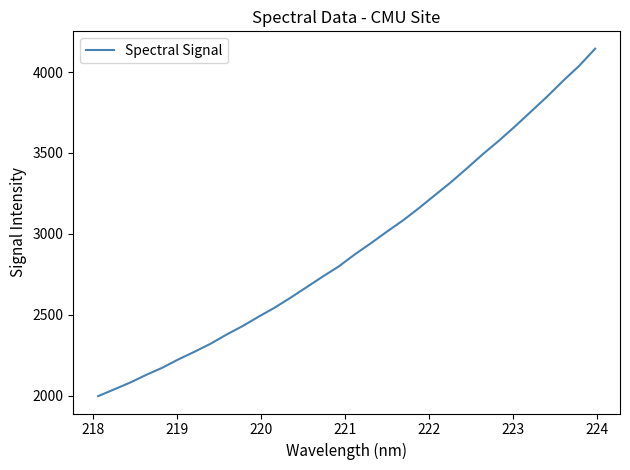

What is the minimum value shown in the chart?

1997.3